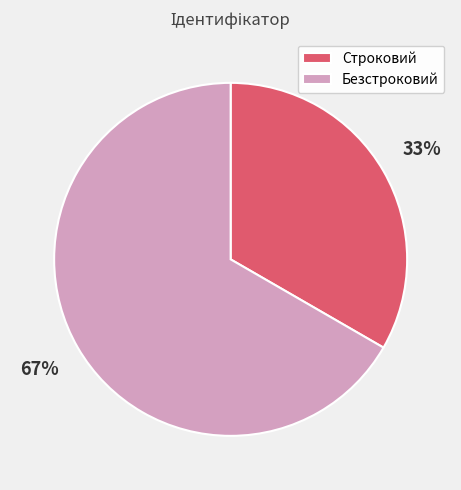

To the nearest percent, what portion does Строковий represent?

33%